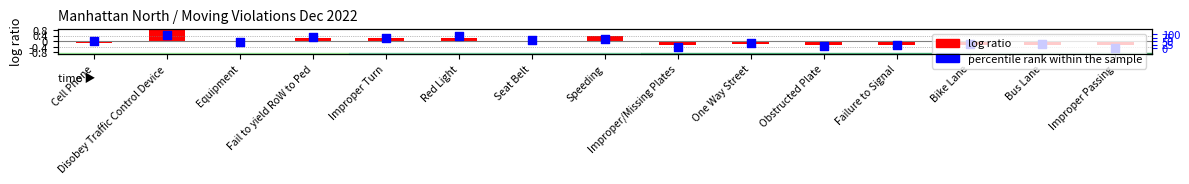

What is the total value across all series at Improper/Missing Plates?

-0.7